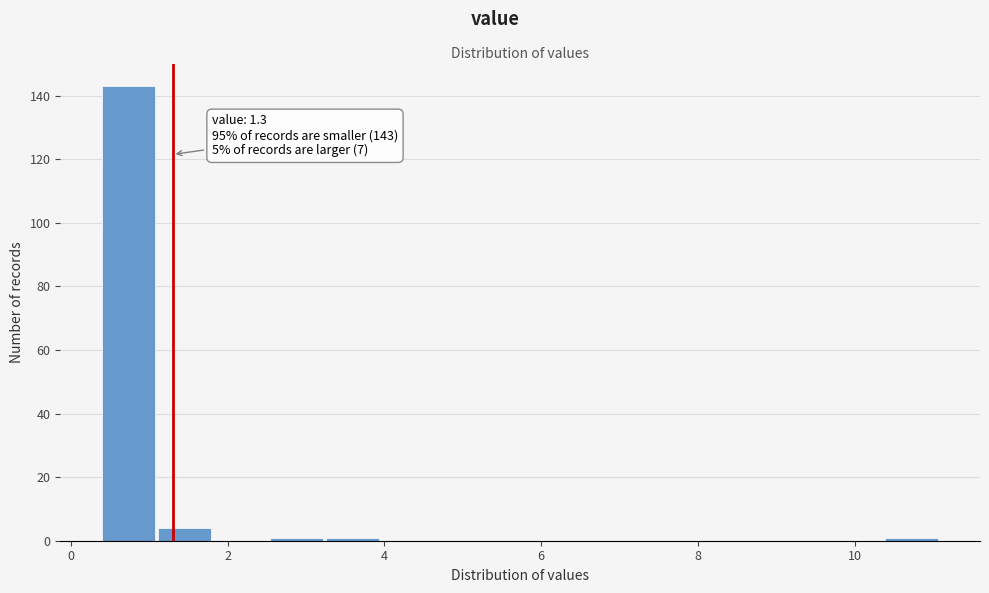

Read against the x-axis, roughly where is the centre of the tallest bar?

0.8